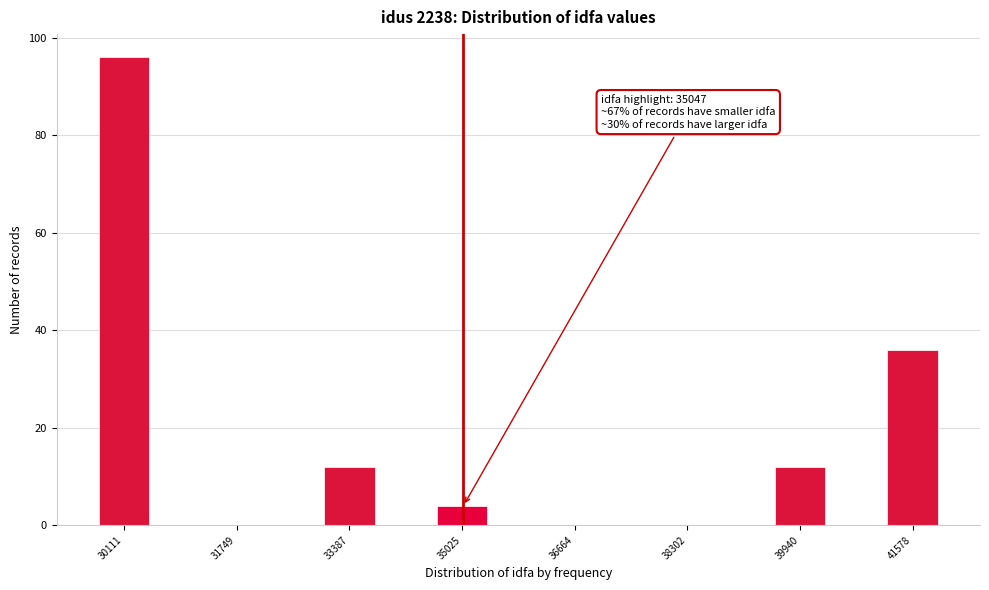

Which range on the x-axis has the tallest bar?

29800 to 30600